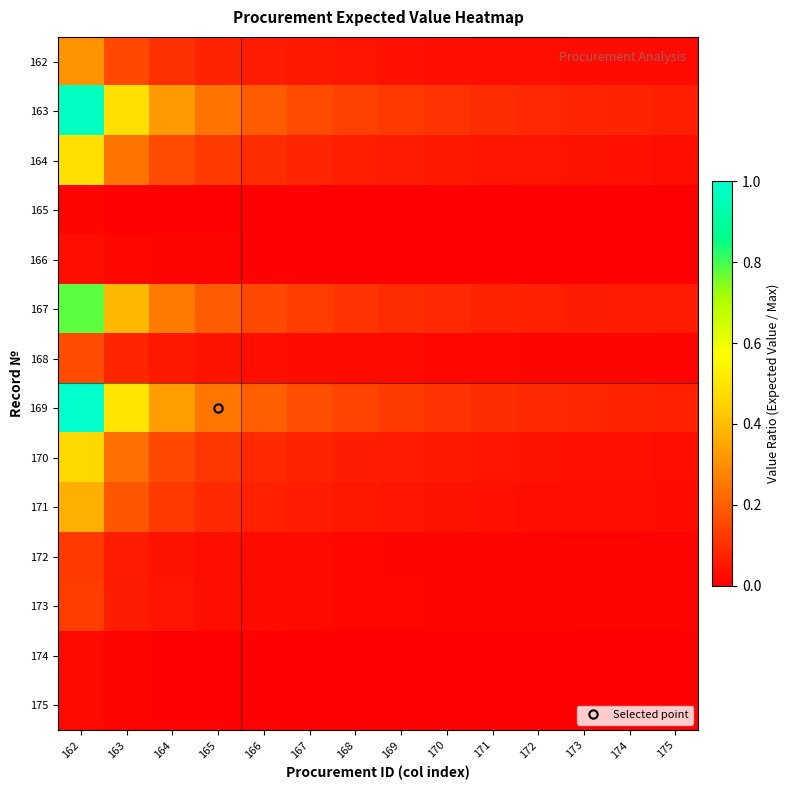

Reading left to right, what are all the values shown in this chart?

162: 162=0.3	163=0.2	164=0.1	165=0.1	166=0.1	167=0.1	168=0.0	169=0.0	170=0.0	171=0.0	172=0.0	173=0.0	174=0.0	175=0.0
163: 162=1.0	163=0.5	164=0.3	165=0.2	166=0.2	167=0.2	168=0.1	169=0.1	170=0.1	171=0.1	172=0.1	173=0.1	174=0.1	175=0.1
164: 162=0.5	163=0.2	164=0.2	165=0.1	166=0.1	167=0.1	168=0.1	169=0.1	170=0.1	171=0.0	172=0.0	173=0.0	174=0.0	175=0.0
165: 162=0.0	163=0.0	164=0.0	165=0.0	166=0.0	167=0.0	168=0.0	169=0.0	170=0.0	171=0.0	172=0.0	173=0.0	174=0.0	175=0.0
166: 162=0.0	163=0.0	164=0.0	165=0.0	166=0.0	167=0.0	168=0.0	169=0.0	170=0.0	171=0.0	172=0.0	173=0.0	174=0.0	175=0.0
167: 162=0.8	163=0.4	164=0.3	165=0.2	166=0.2	167=0.1	168=0.1	169=0.1	170=0.1	171=0.1	172=0.1	173=0.1	174=0.1	175=0.1
168: 162=0.2	163=0.1	164=0.1	165=0.0	166=0.0	167=0.0	168=0.0	169=0.0	170=0.0	171=0.0	172=0.0	173=0.0	174=0.0	175=0.0
169: 162=1.0	163=0.5	164=0.3	165=0.3	166=0.2	167=0.2	168=0.1	169=0.1	170=0.1	171=0.1	172=0.1	173=0.1	174=0.1	175=0.1
170: 162=0.5	163=0.2	164=0.2	165=0.1	166=0.1	167=0.1	168=0.1	169=0.1	170=0.1	171=0.0	172=0.0	173=0.0	174=0.0	175=0.0
171: 162=0.4	163=0.2	164=0.1	165=0.1	166=0.1	167=0.1	168=0.1	169=0.0	170=0.0	171=0.0	172=0.0	173=0.0	174=0.0	175=0.0
172: 162=0.1	163=0.1	164=0.0	165=0.0	166=0.0	167=0.0	168=0.0	169=0.0	170=0.0	171=0.0	172=0.0	173=0.0	174=0.0	175=0.0
173: 162=0.1	163=0.1	164=0.0	165=0.0	166=0.0	167=0.0	168=0.0	169=0.0	170=0.0	171=0.0	172=0.0	173=0.0	174=0.0	175=0.0
174: 162=0.0	163=0.0	164=0.0	165=0.0	166=0.0	167=0.0	168=0.0	169=0.0	170=0.0	171=0.0	172=0.0	173=0.0	174=0.0	175=0.0
175: 162=0.0	163=0.0	164=0.0	165=0.0	166=0.0	167=0.0	168=0.0	169=0.0	170=0.0	171=0.0	172=0.0	173=0.0	174=0.0	175=0.0